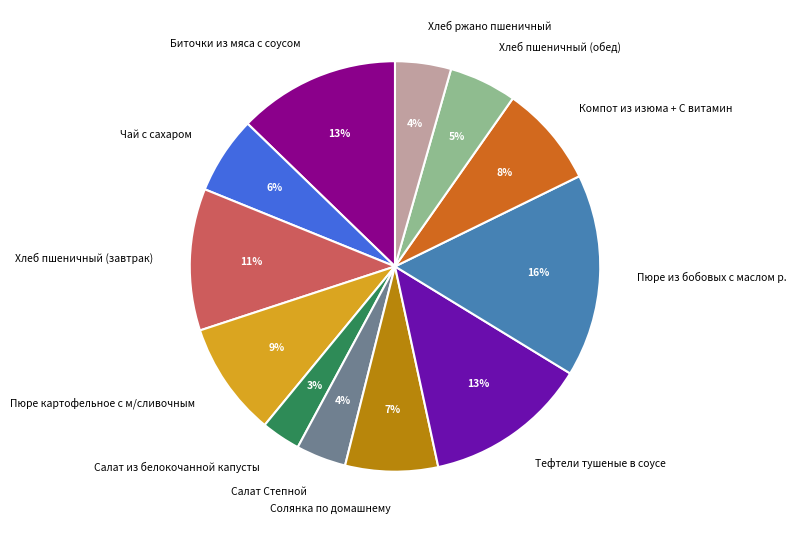

Which has a higher value, Салат из белокочанной капусты or Компот из изюма + С витамин?

Компот из изюма + С витамин